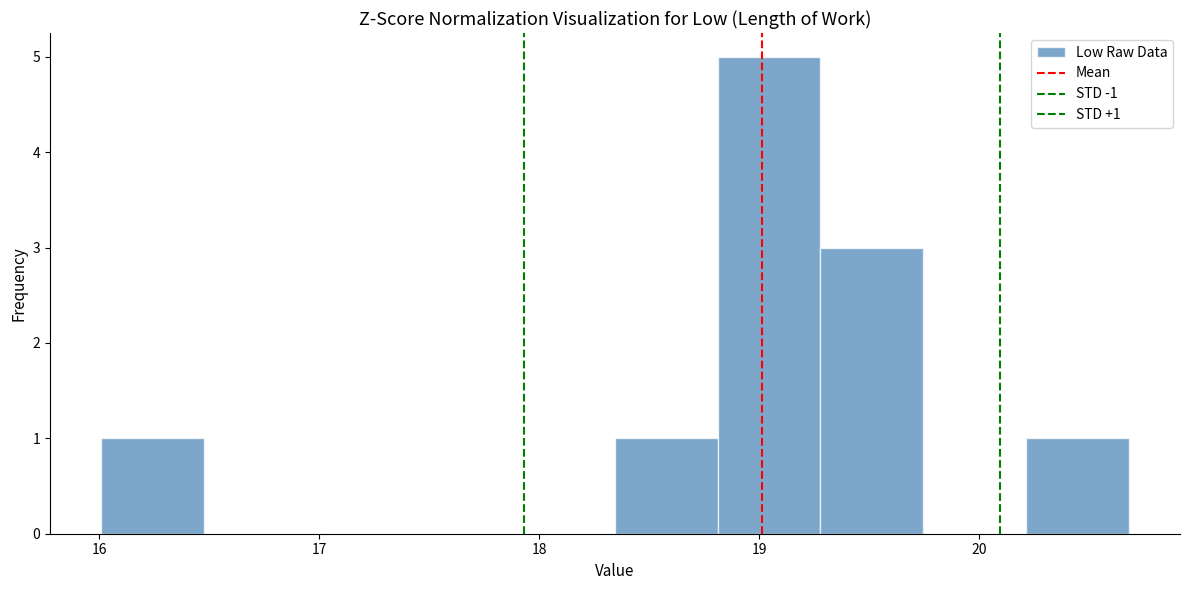

Over which range of the x-axis is the bar tallest?

18.8 to 19.3